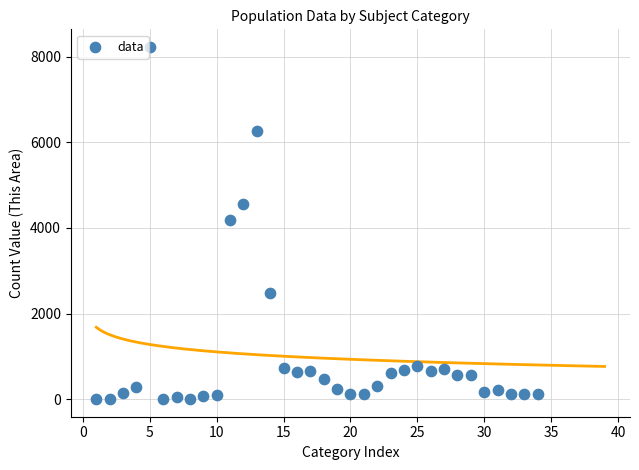

What is the range of X values (max minus min)?

33